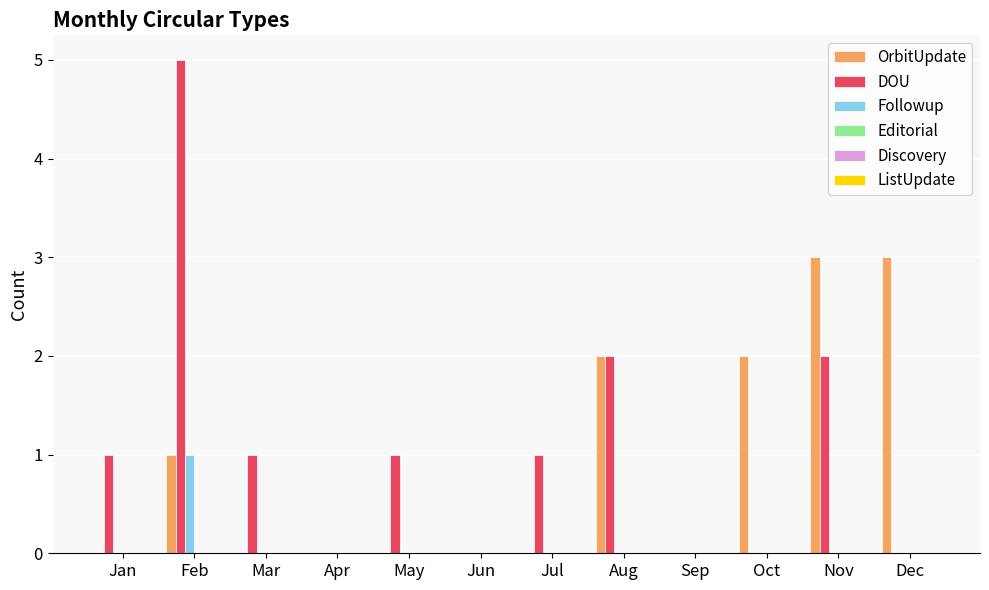

How many groups of bars are there?

12